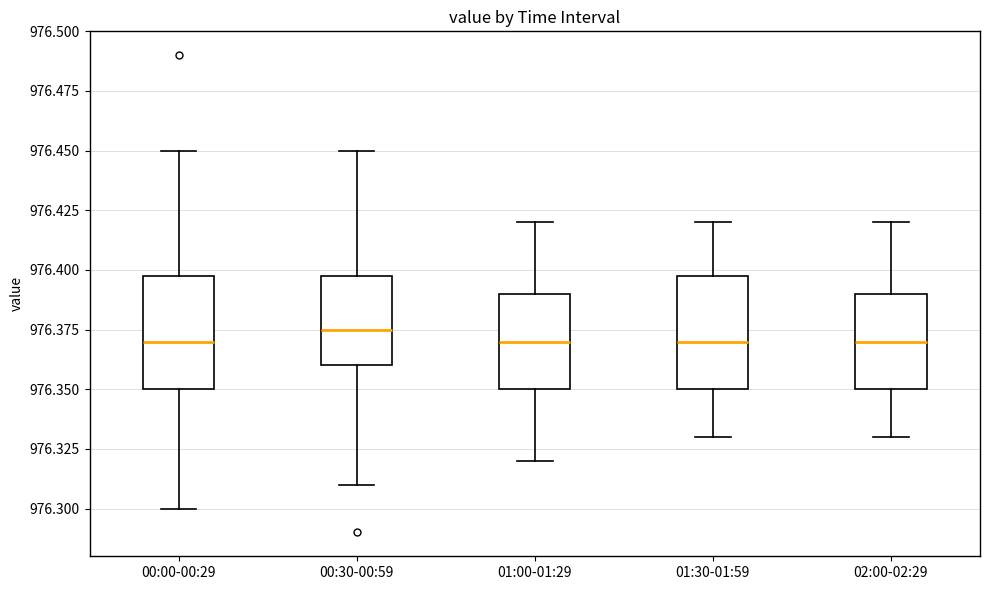

Where does the median line of the box for 01:30-01:59 sit on the y-axis? The values are not printed on the chart, so give them approximately, as read against the axis.

976.370